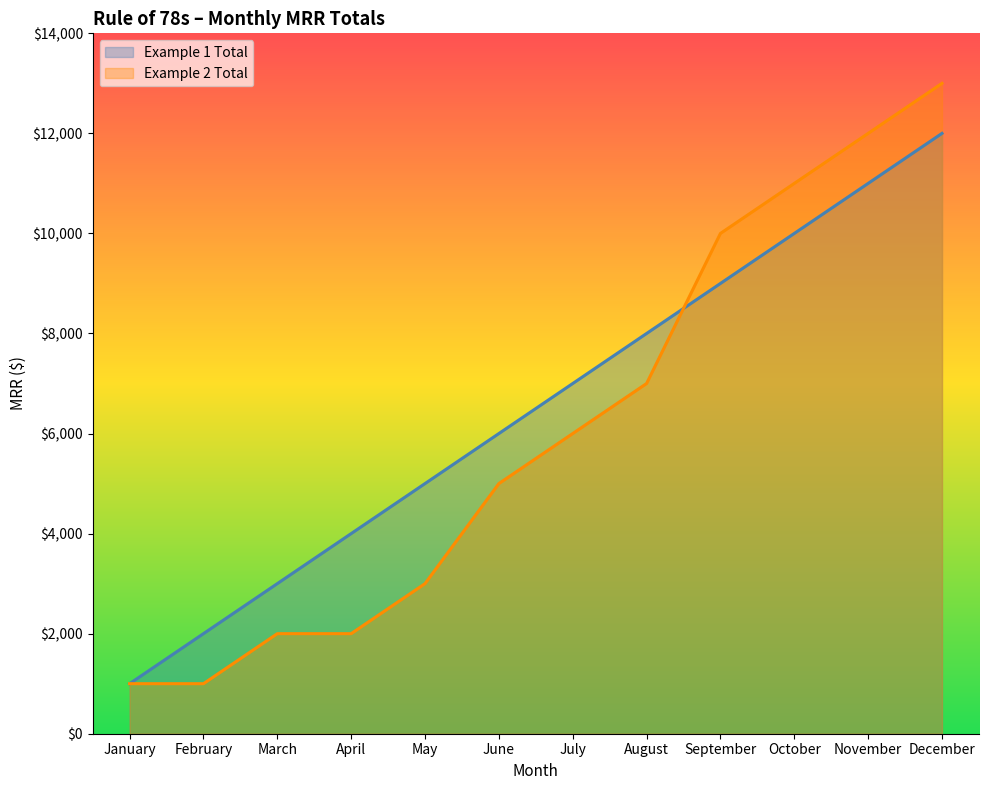

True or false: Example 2 Total has more than 0 interior local peaks.

False